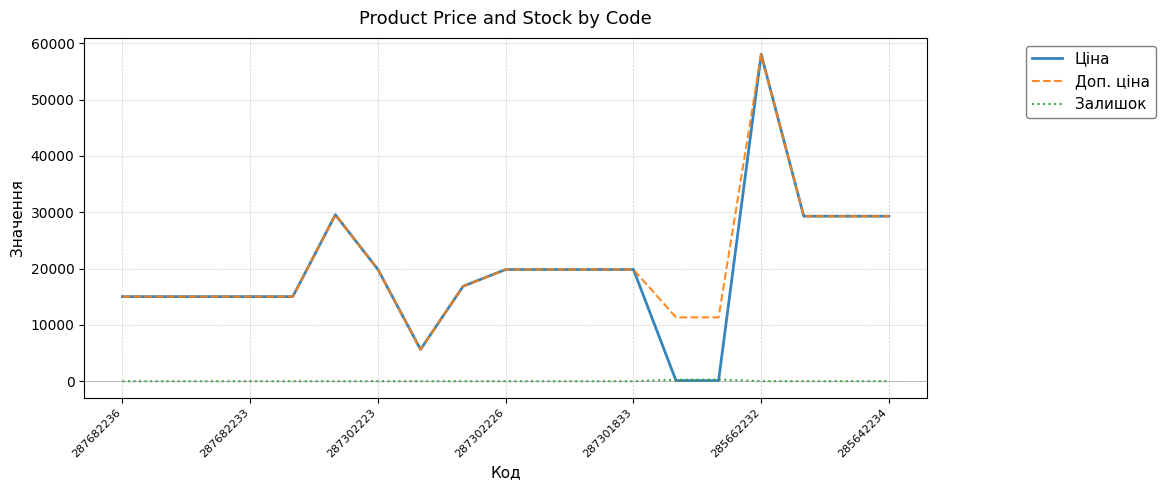

Which series has the widest spread of values?

Ціна